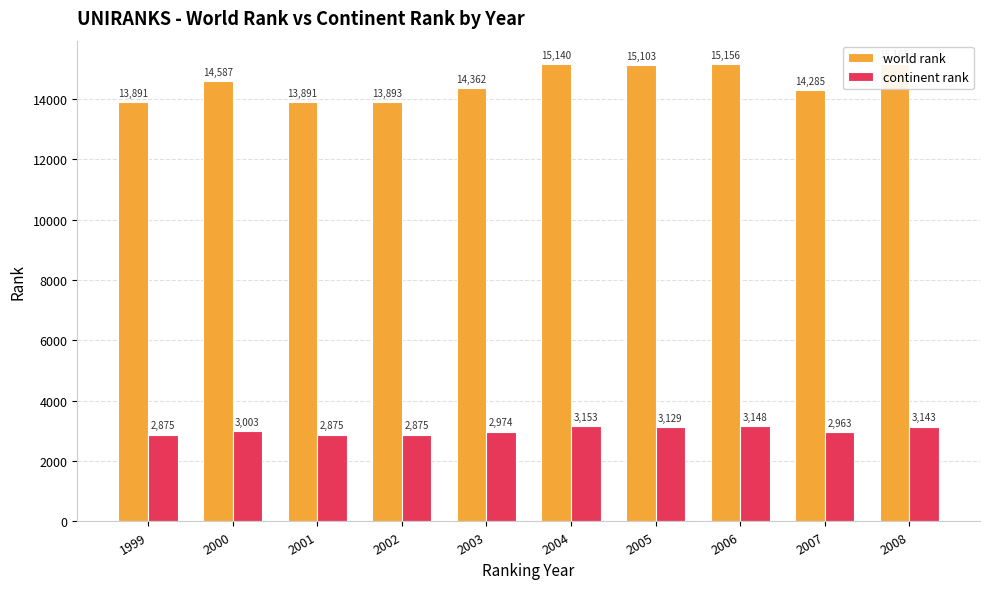

Reading left to right, extract all data points from this chart.

world rank: 1999=13891	2000=14587	2001=13891	2002=13893	2003=14362	2004=15140	2005=15103	2006=15156	2007=14285	2008=15165
continent rank: 1999=2875	2000=3003	2001=2875	2002=2875	2003=2974	2004=3153	2005=3129	2006=3148	2007=2963	2008=3143